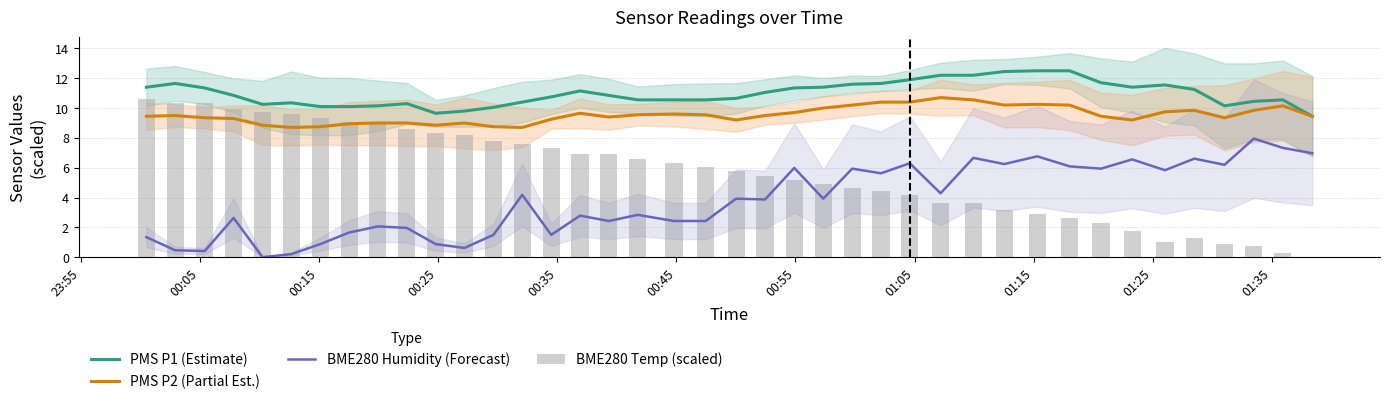

What is the sum of all PMS P1 (Estimate) values?

438.8